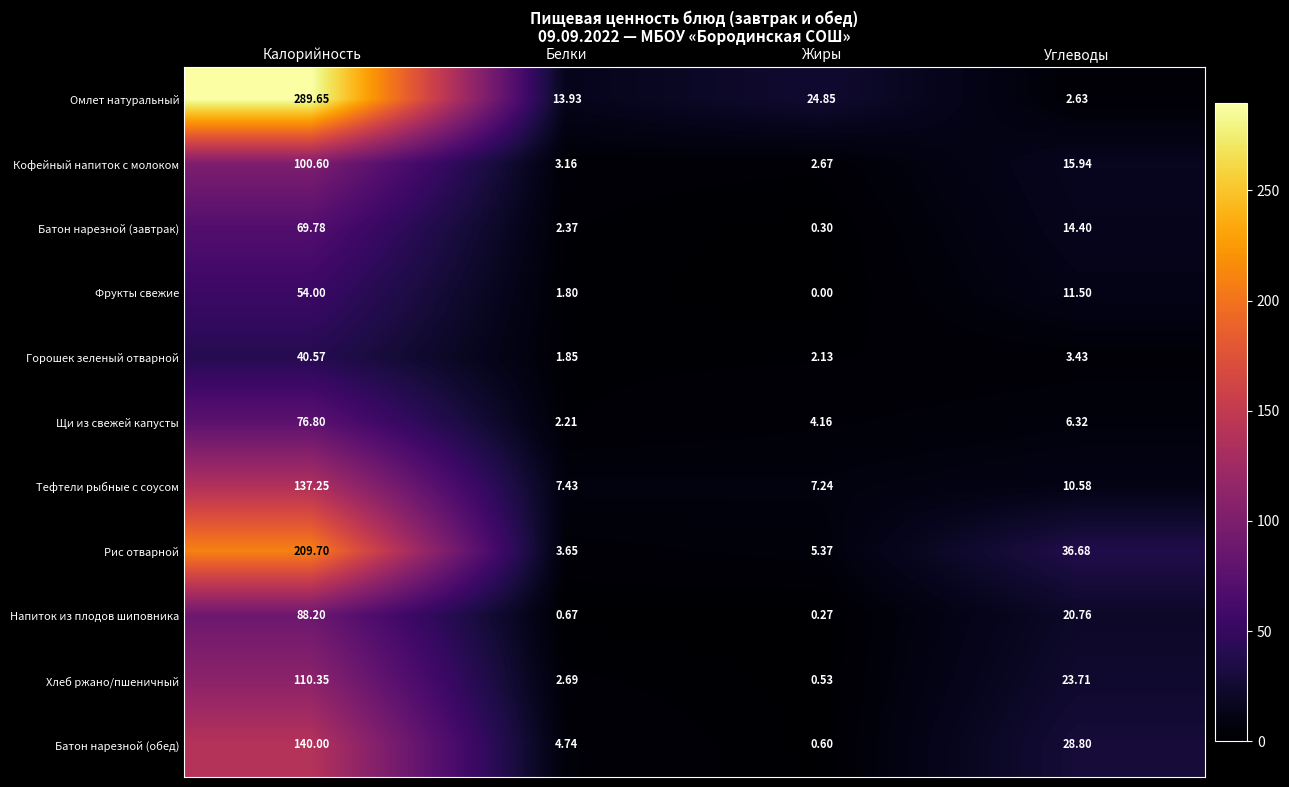

List the labels in order of Тефтели рыбные с соусом value, largest first.

Калорийность, Углеводы, Белки, Жиры